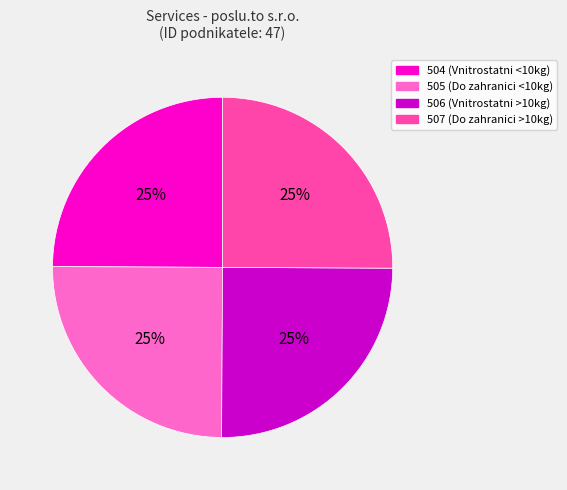

The 506 slice represents 25% of the pie. True or false?

True